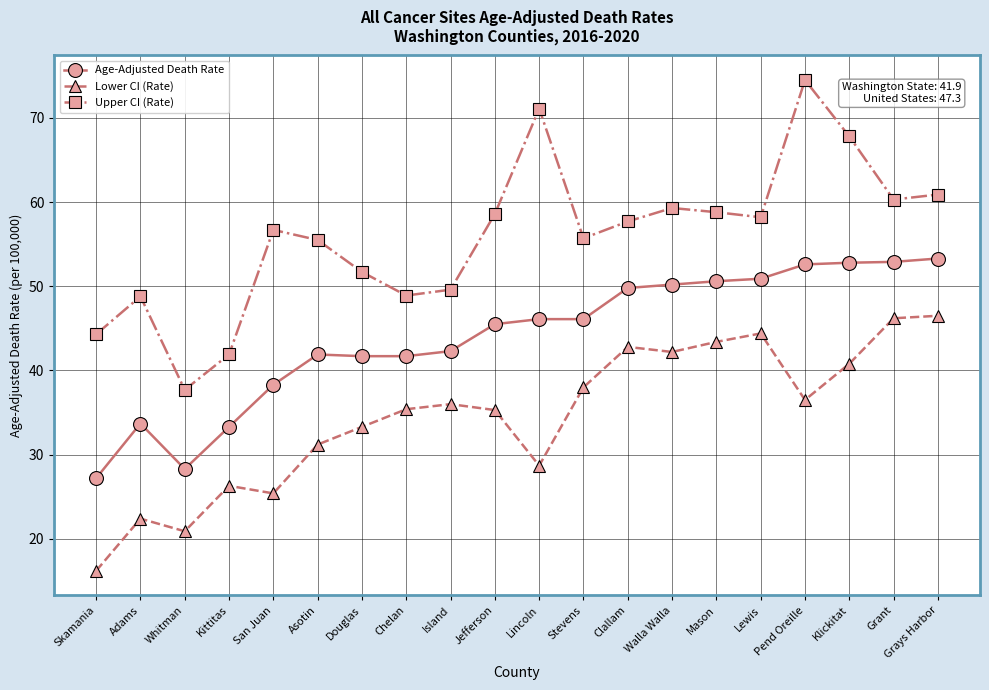

True or false: Lower CI (Rate) and Upper CI (Rate) cross at least once.

False